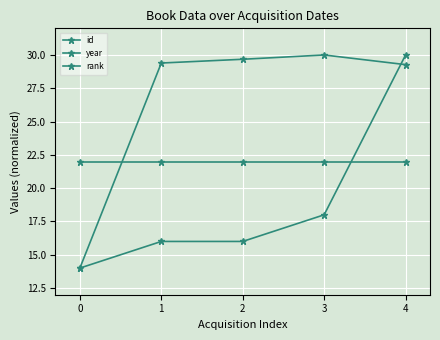

Reading left to right, transcribe all the data shown in this chart.

id: 14.0	29.4	29.7	30.0	29.3
year: 14.0	16.0	16.0	18.0	30.0
rank: 22.0	22.0	22.0	22.0	22.0